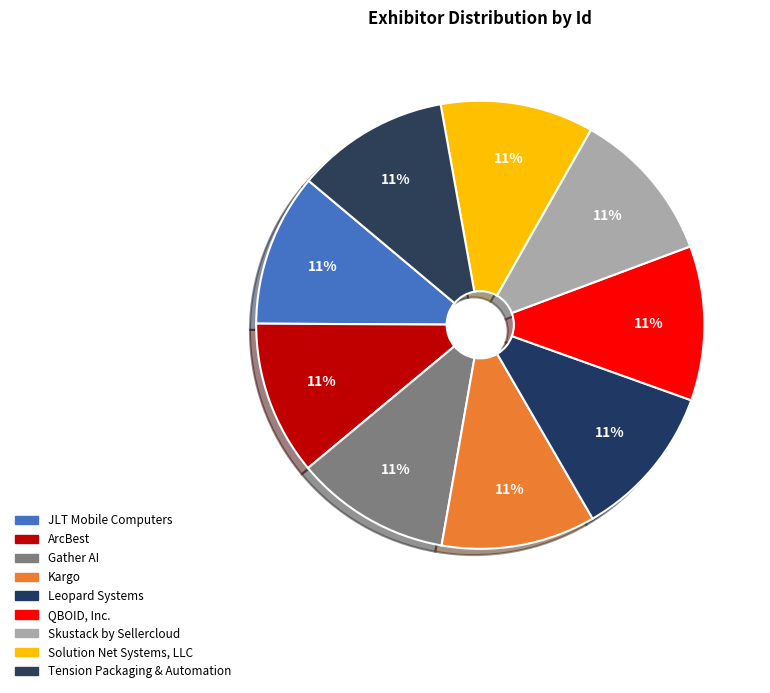

Count the number of slices in the pie.

9